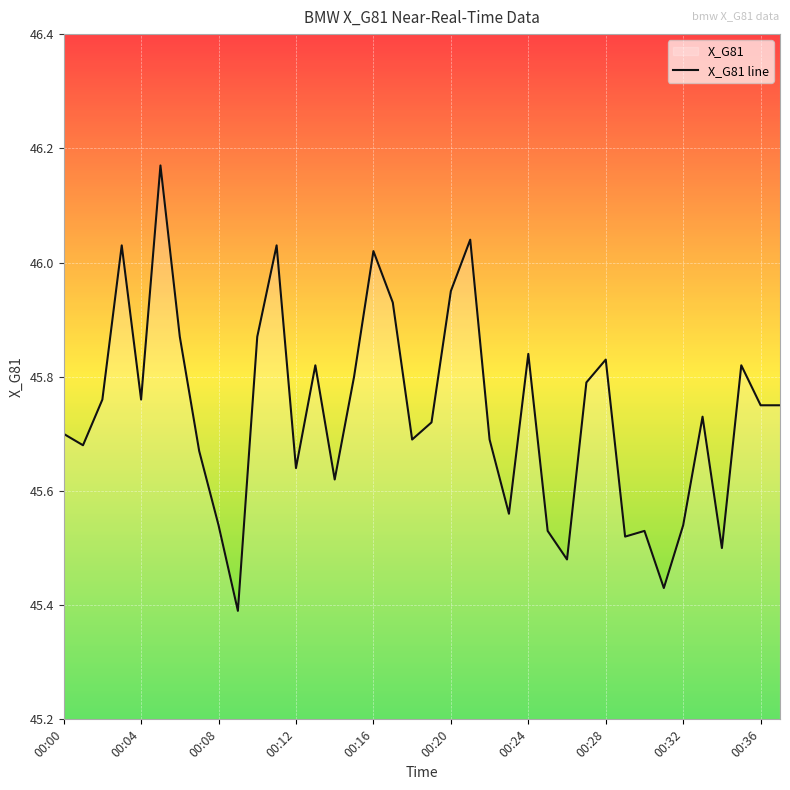

What is the value of the 2nd point from the left?

45.7